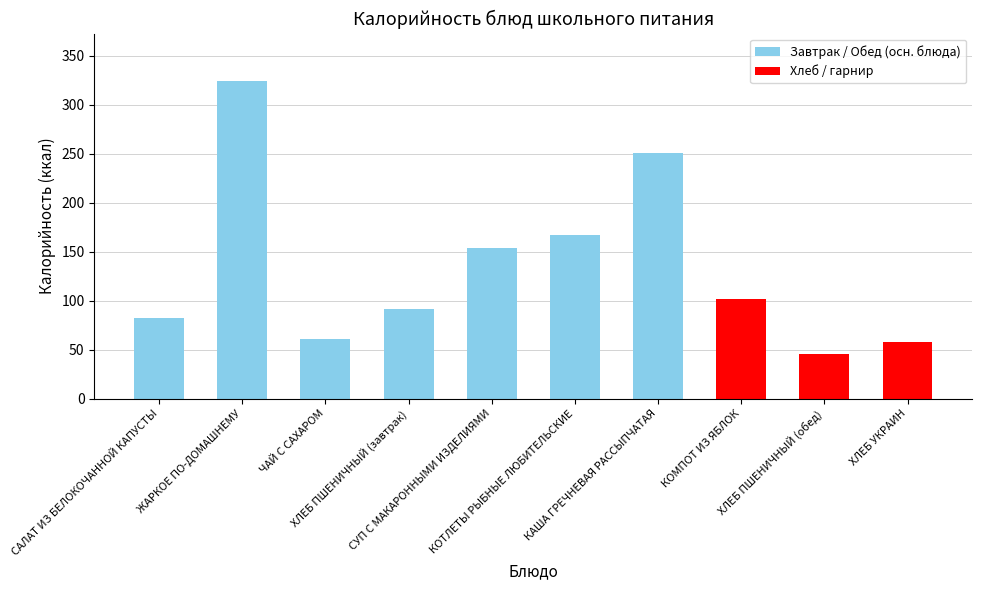

Which category has the highest value across all series?

ЖАРКОЕ ПО-ДОМАШНЕМУ